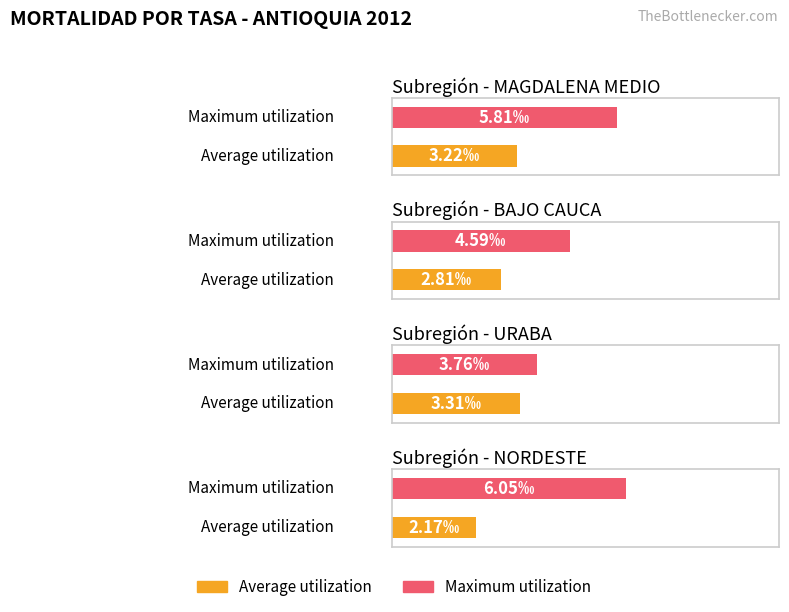

Reading right to left, what are all the values shown in this chart?

Average utilization: NORDESTE=2.2	URABA=3.3	BAJO CAUCA=2.8	MAGDALENA MEDIO=3.2
Maximum utilization: NORDESTE=6.1	URABA=3.8	BAJO CAUCA=4.6	MAGDALENA MEDIO=5.8